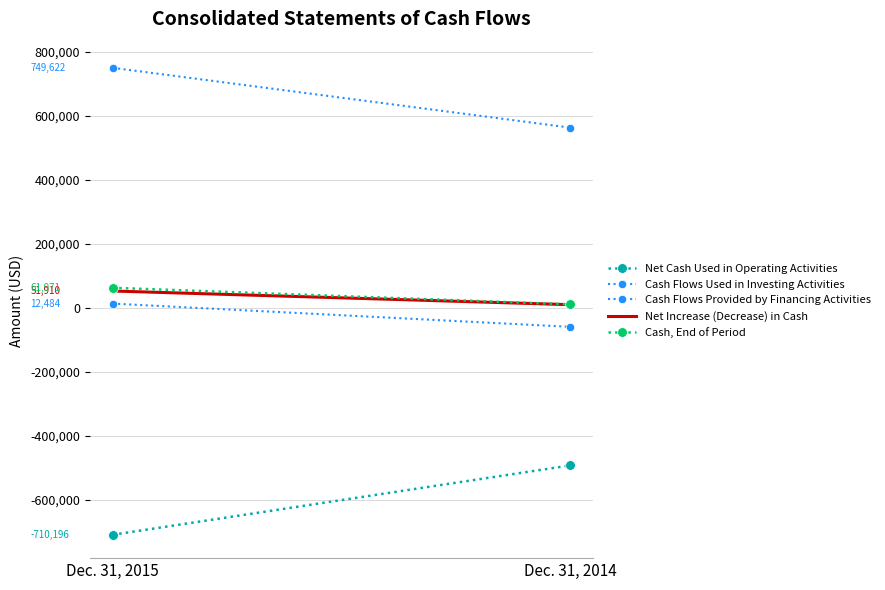

The Cash, End of Period series shows 16014 at Dec. 31, 2014. True or false?

False